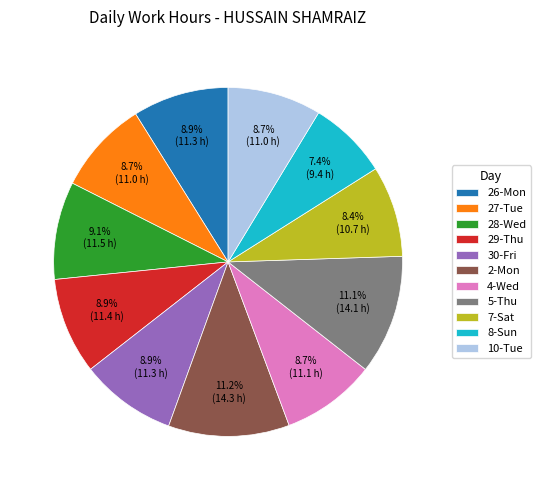

What is the ratio of the value at 8-Sun to the value at 2-Mon?

0.7